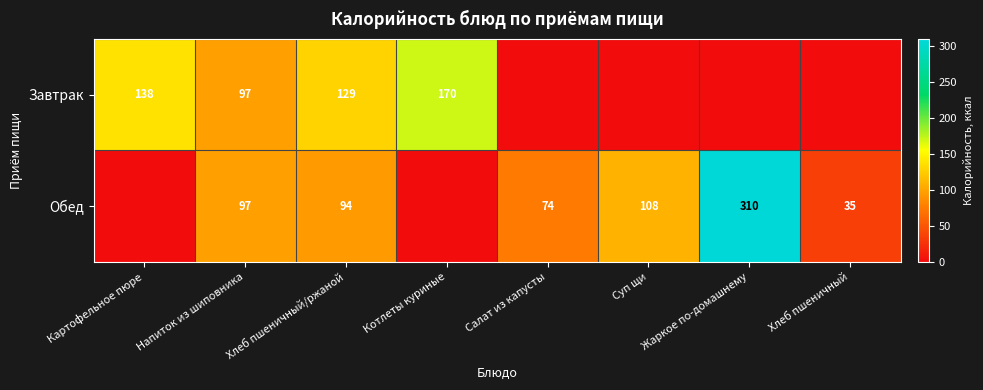

Is it true that Обед equals 63 at Суп щи?

False